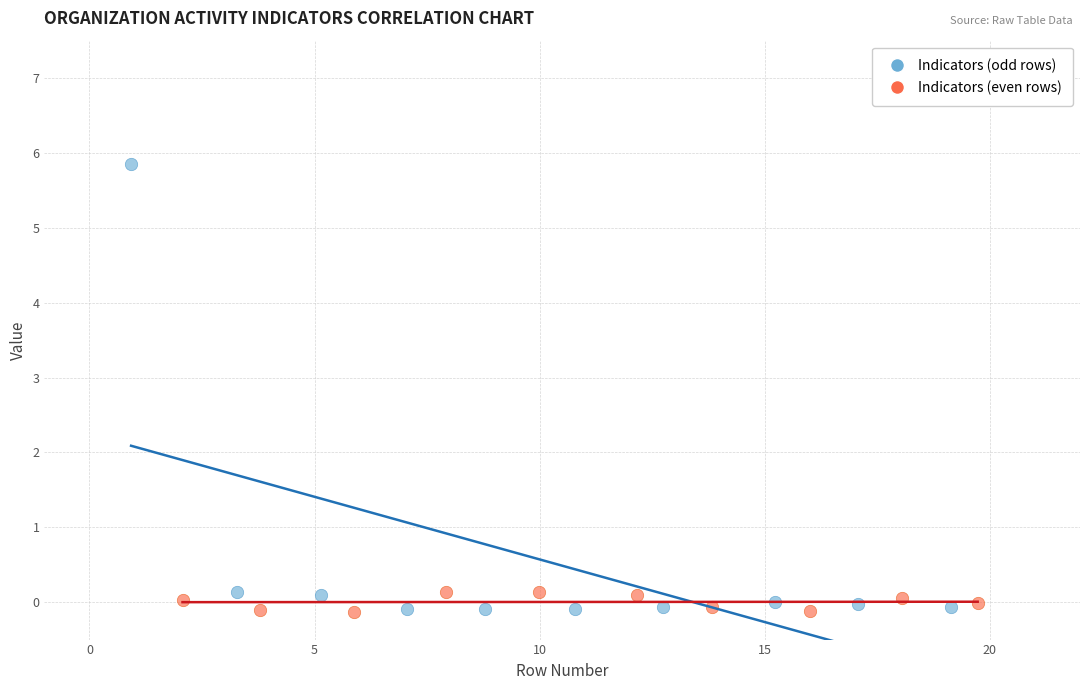

Which series contains the highest Y value?

Indicators (odd rows)